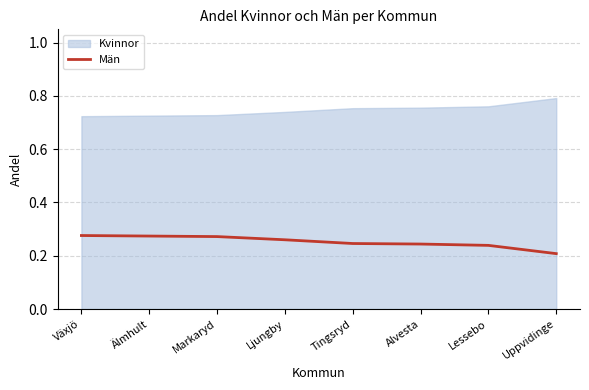

The chart shows a value of 0.4 at Markaryd. True or false?

False